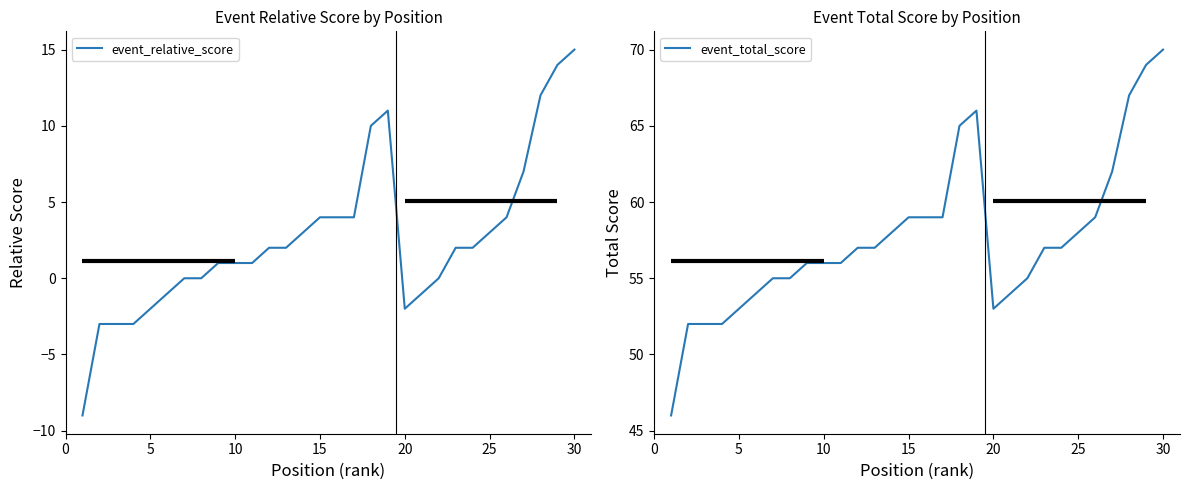

The event_relative_score series shows 26 at 30. True or false?

False